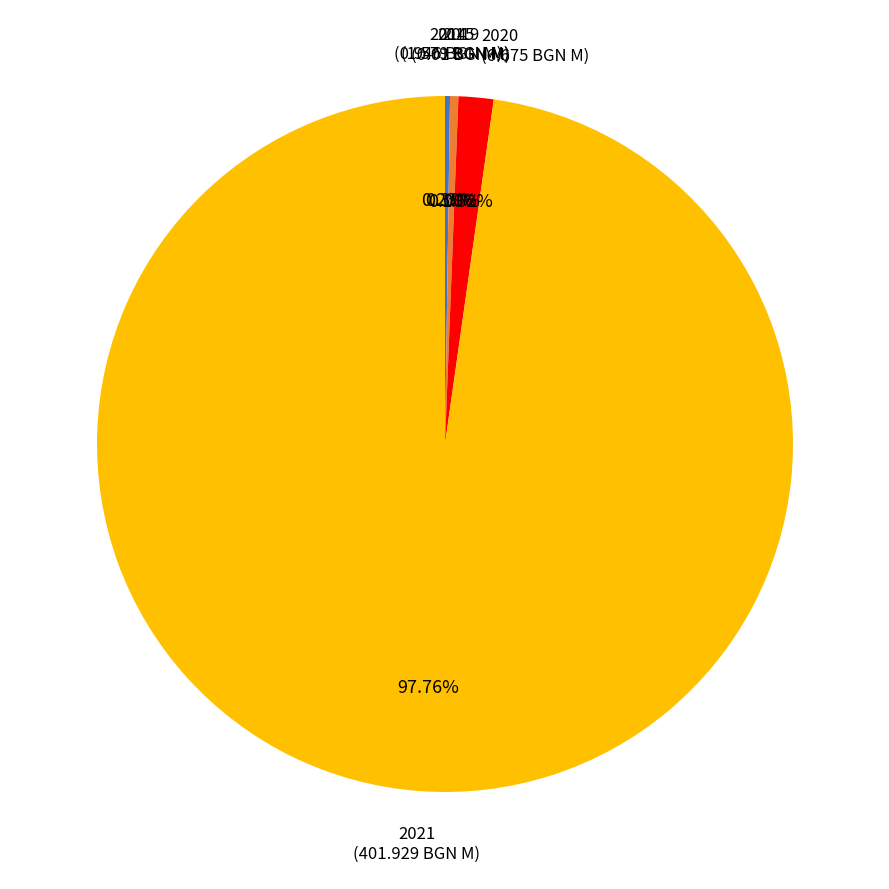

What is the majority slice?

2021